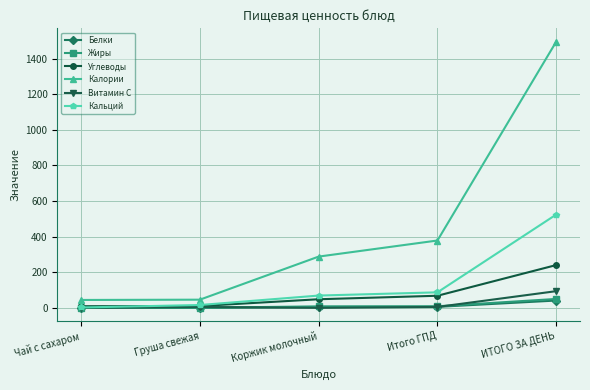

What is the greatest value displayed?

1495.4